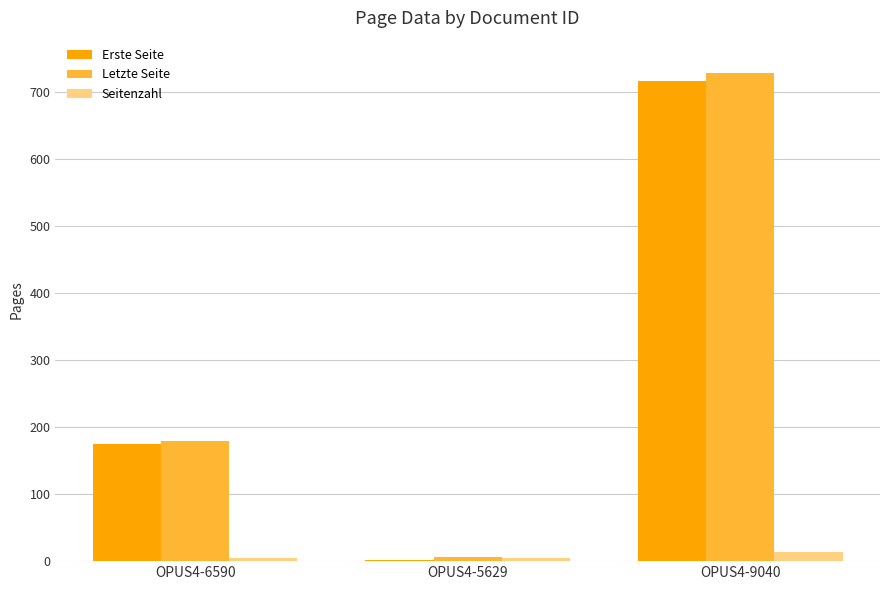

How many groups of bars are there?

3